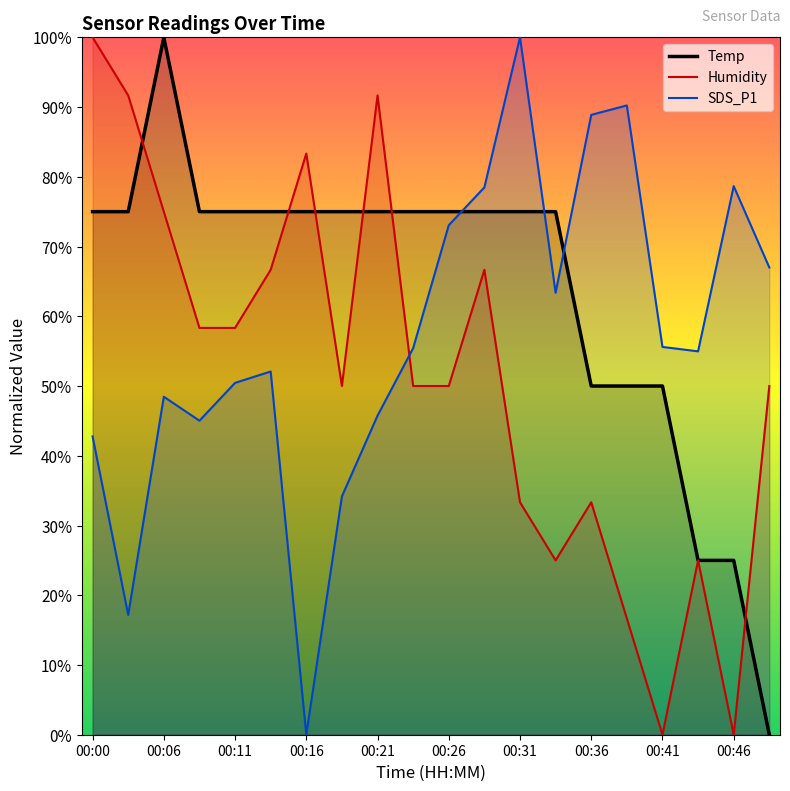

True or false: Humidity has a value of 126.0 at 00:16.

False